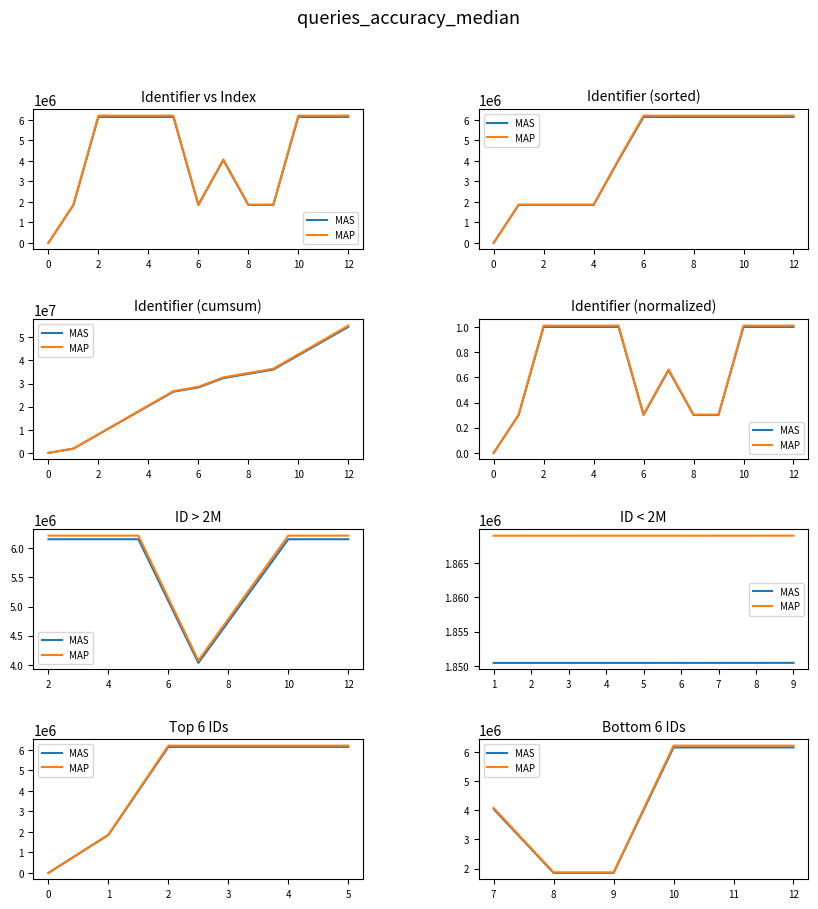

Is it true that MAP equals 2865077.0 at 10?

False